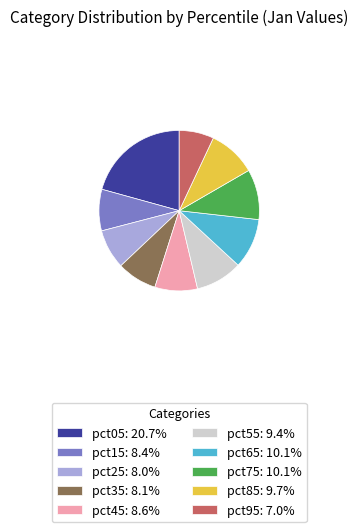

How many segments does this pie chart have?

10